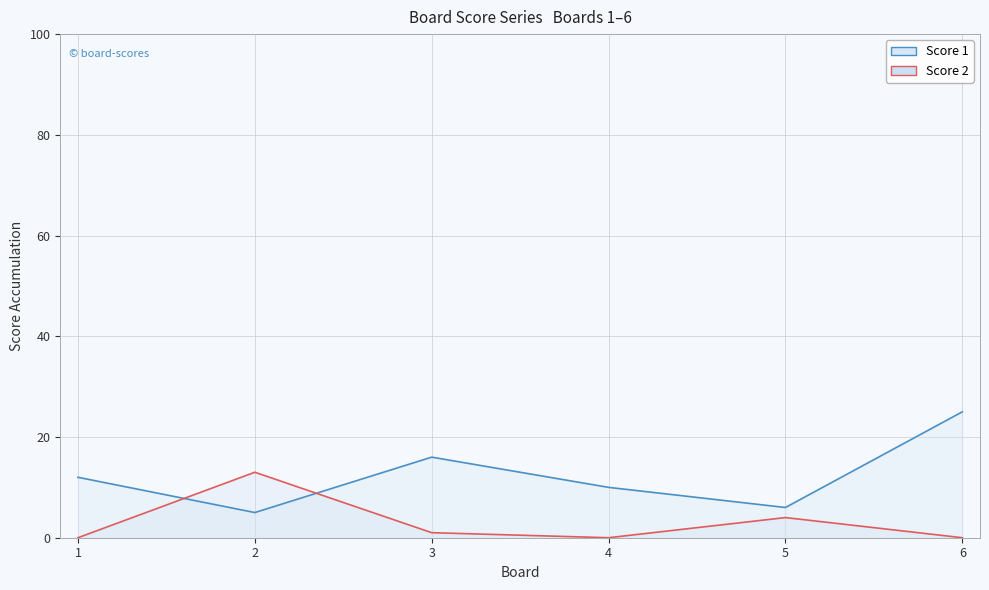

Rank the categories by Score 1 value from highest to lowest.

6, 3, 1, 4, 5, 2